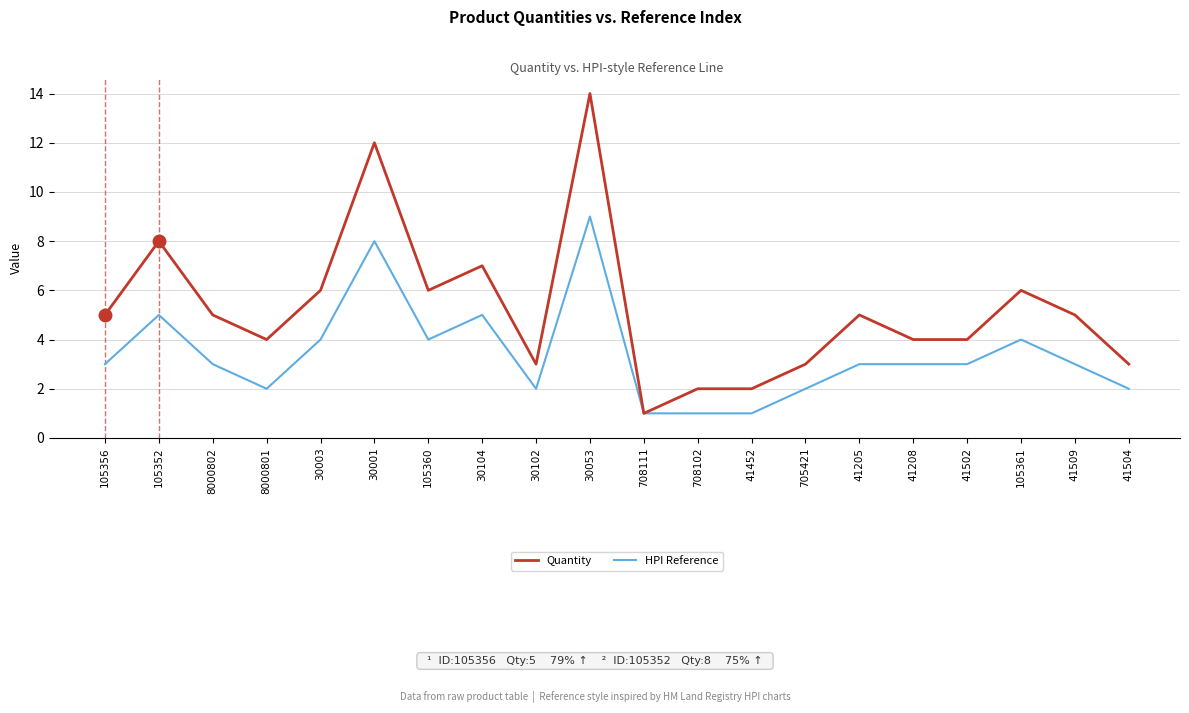

List the series in order of their overall mean, lowest first.

HPI Reference, Quantity